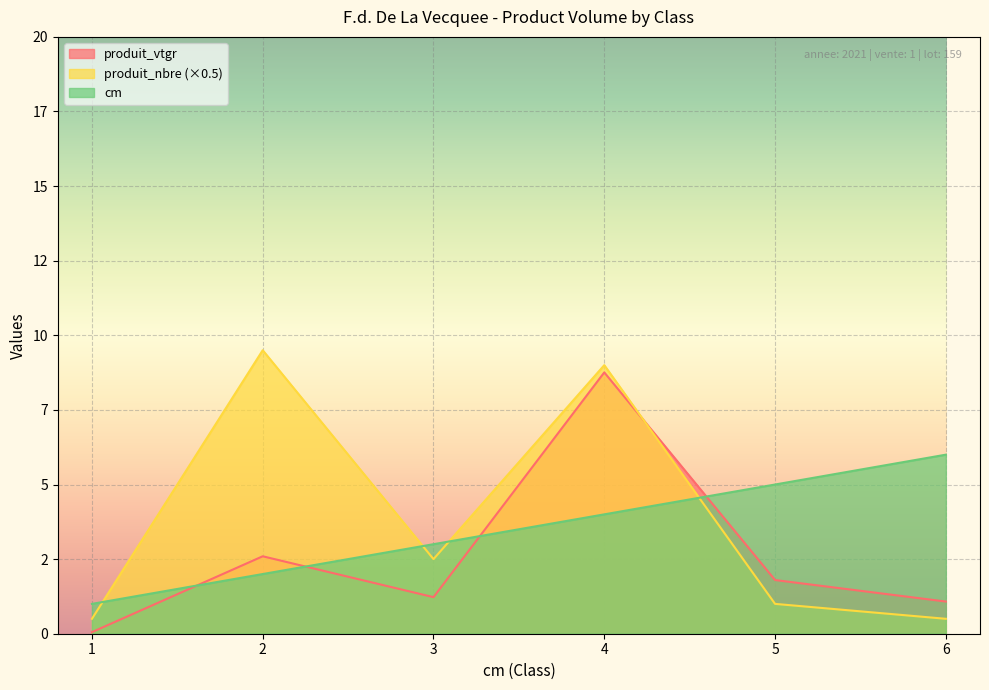

At which label does produit_nbre reach its peak?

2